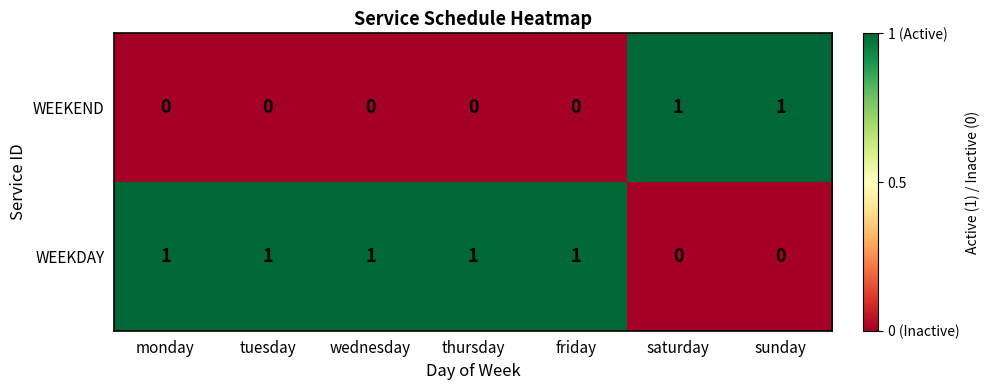

At friday, list the series in order from smallest to largest.

WEEKEND, WEEKDAY